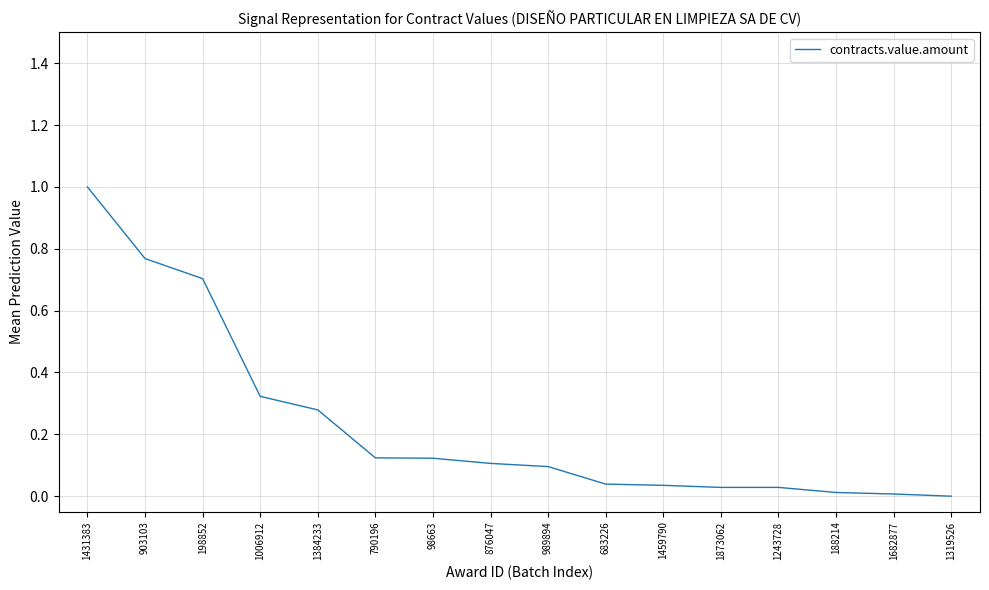

Between 1384233 and 1006912, which is larger?

1006912